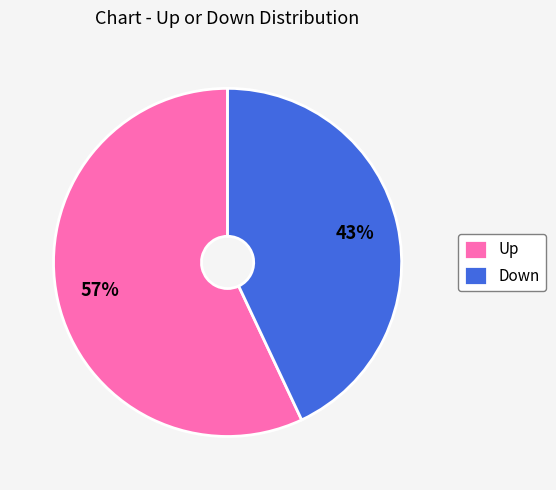

What percentage is the Down slice, to the nearest percent?

43%